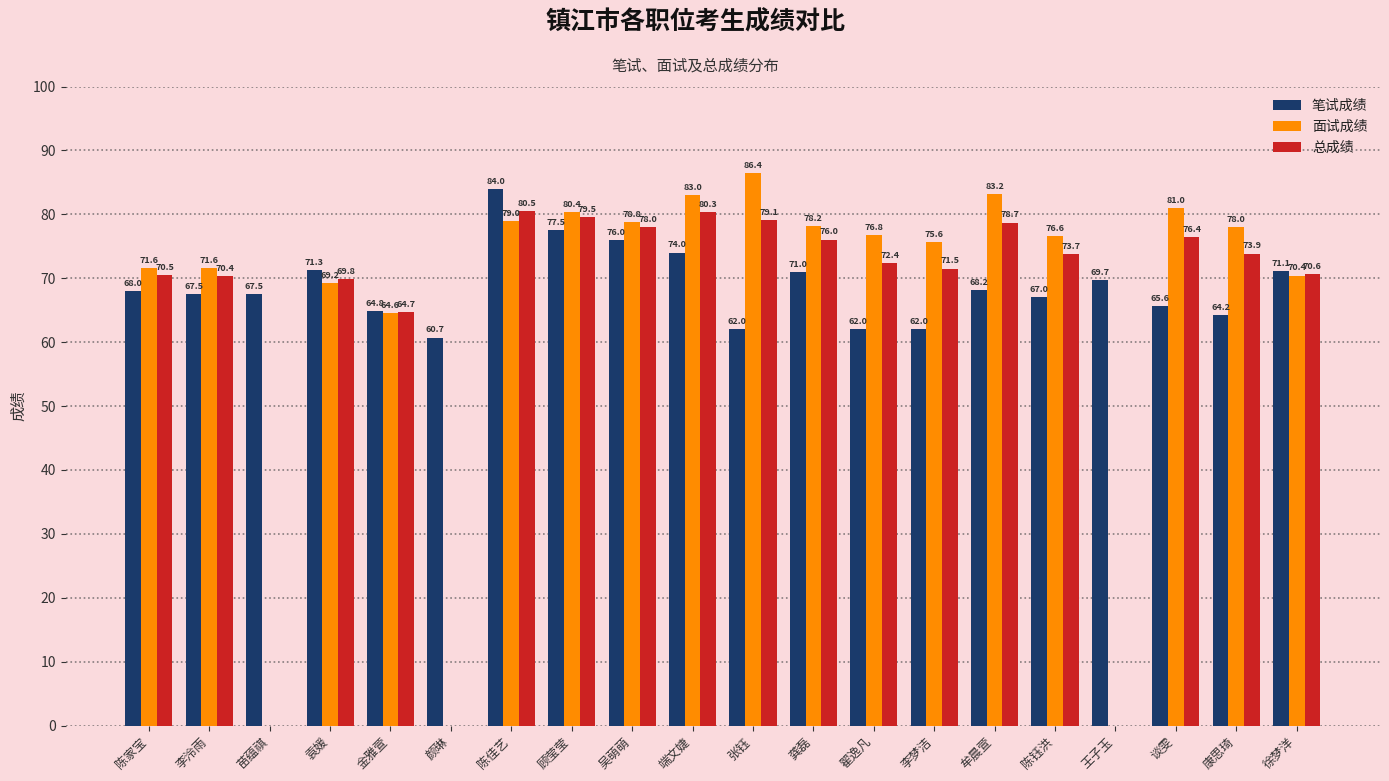

What is the spread (max minus min) of values at 吴萌萌?

2.8